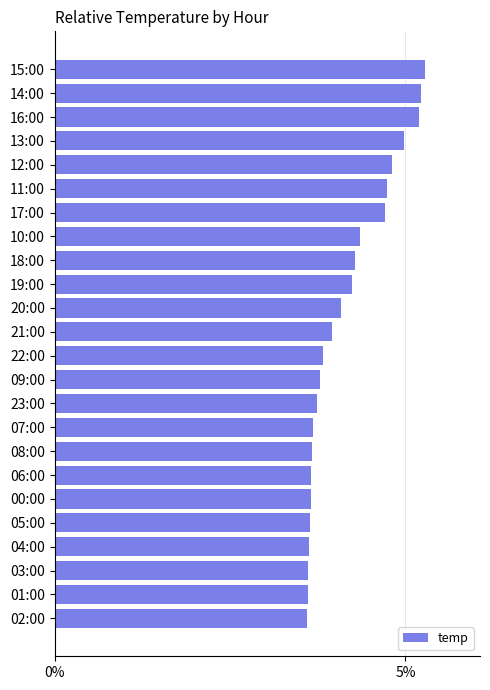

What is the difference between the maximum and minimum values?

1.7